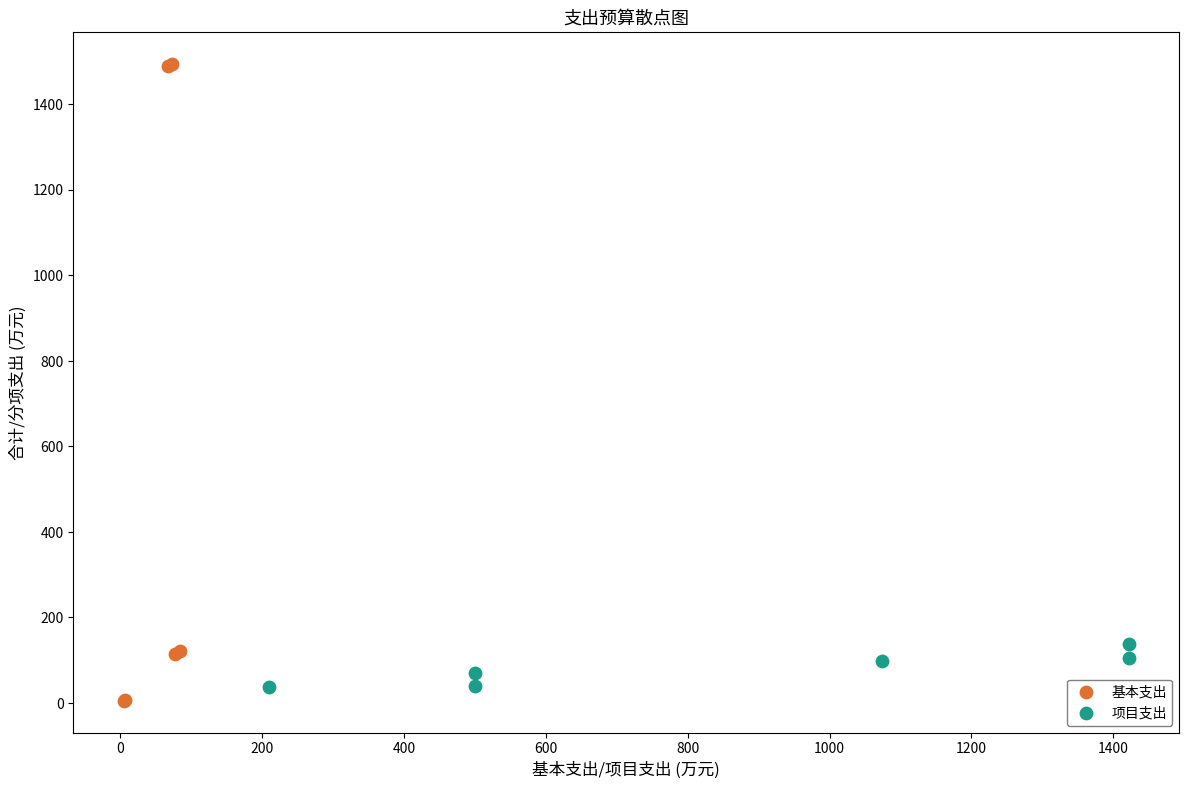

Which series has the widest spread of Y values?

基本支出